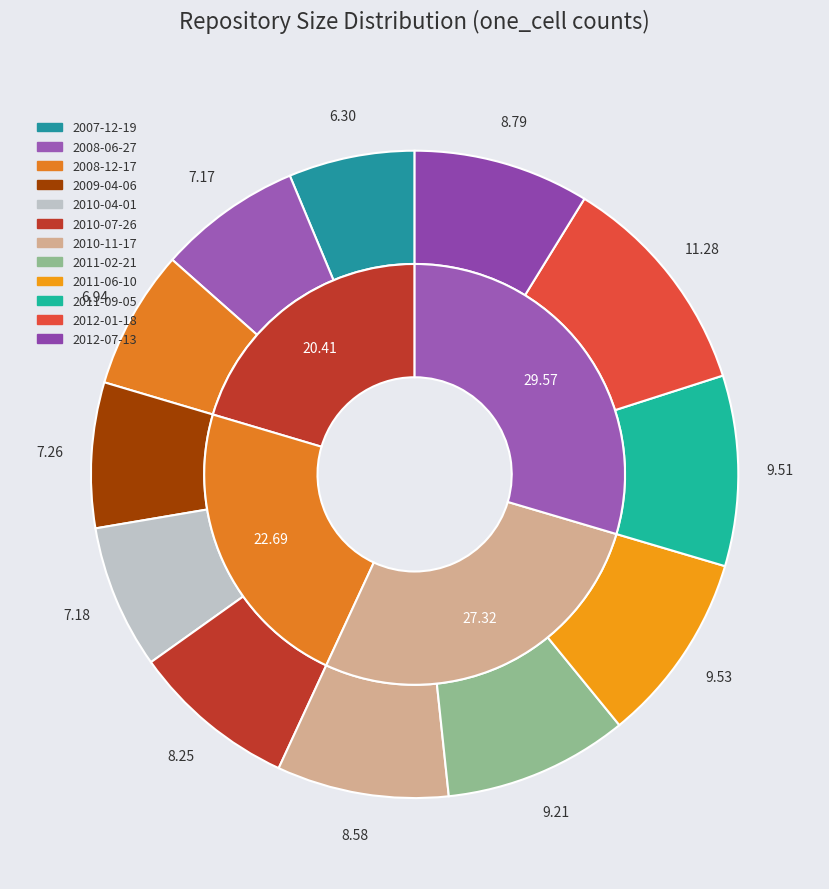

Is it true that 2010-11-17 is 1% of the pie?

False